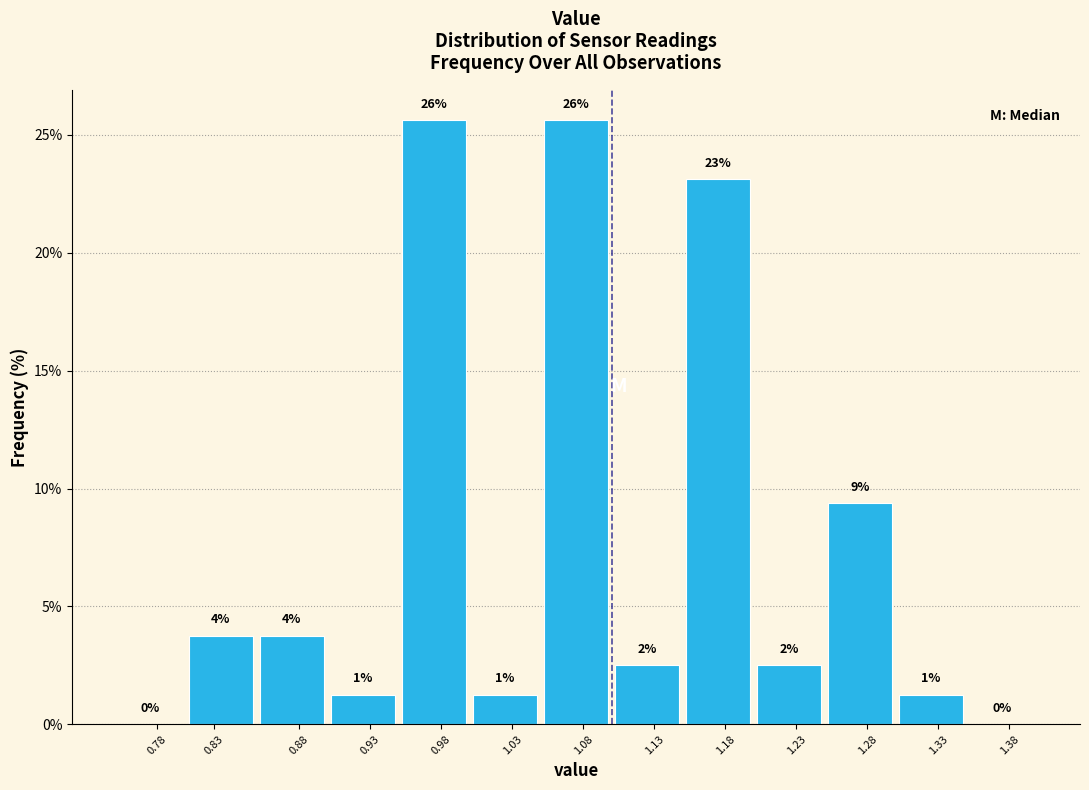

Are the bars horizontal?

No